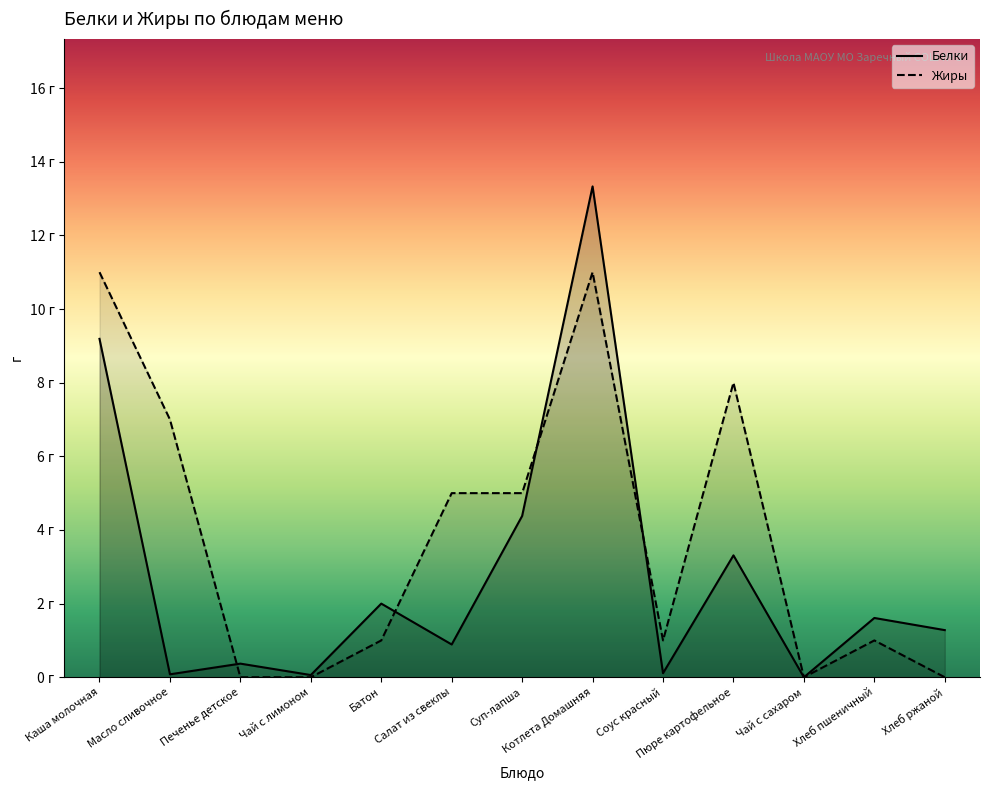

True or false: Белки has a value of 1.5 at Пюре картофельное.

False